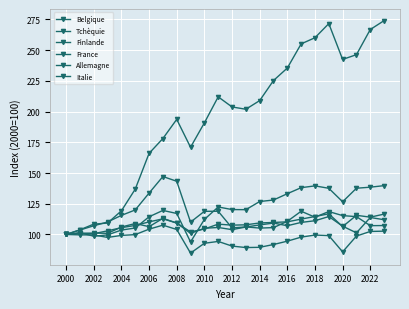

At how many categories does at least one series exceed 103?

23